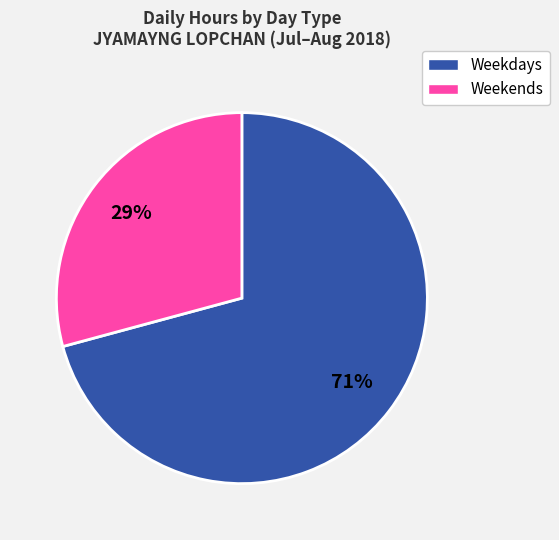

To the nearest percent, what is the average slice percentage?

50%